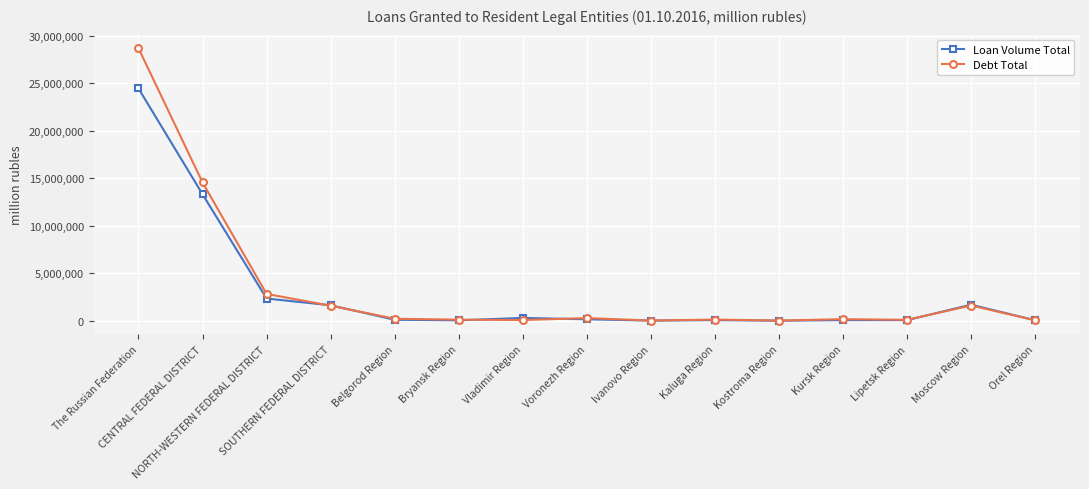

List the series in order of their peak value, highest first.

Debt Total, Loan Volume Total